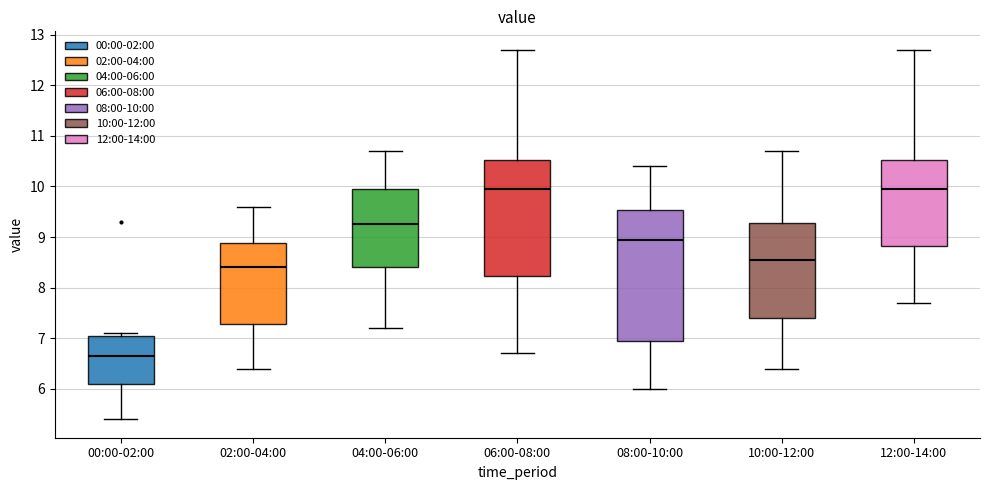

Where does the lower whisker of the box for 12:00-14:00 end on the y-axis? The values are not printed on the chart, so give them approximately, as read against the axis.

7.7